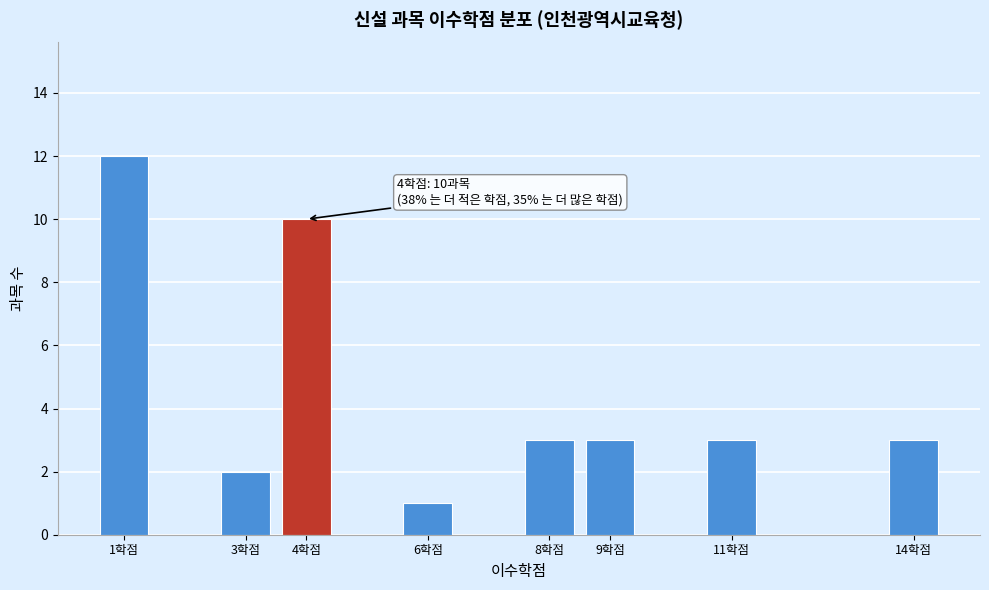

Reading left to right, transcribe all the data shown in this chart.

1학점=12	3학점=2	4학점=10	6학점=1	8학점=3	9학점=3	11학점=3	14학점=3